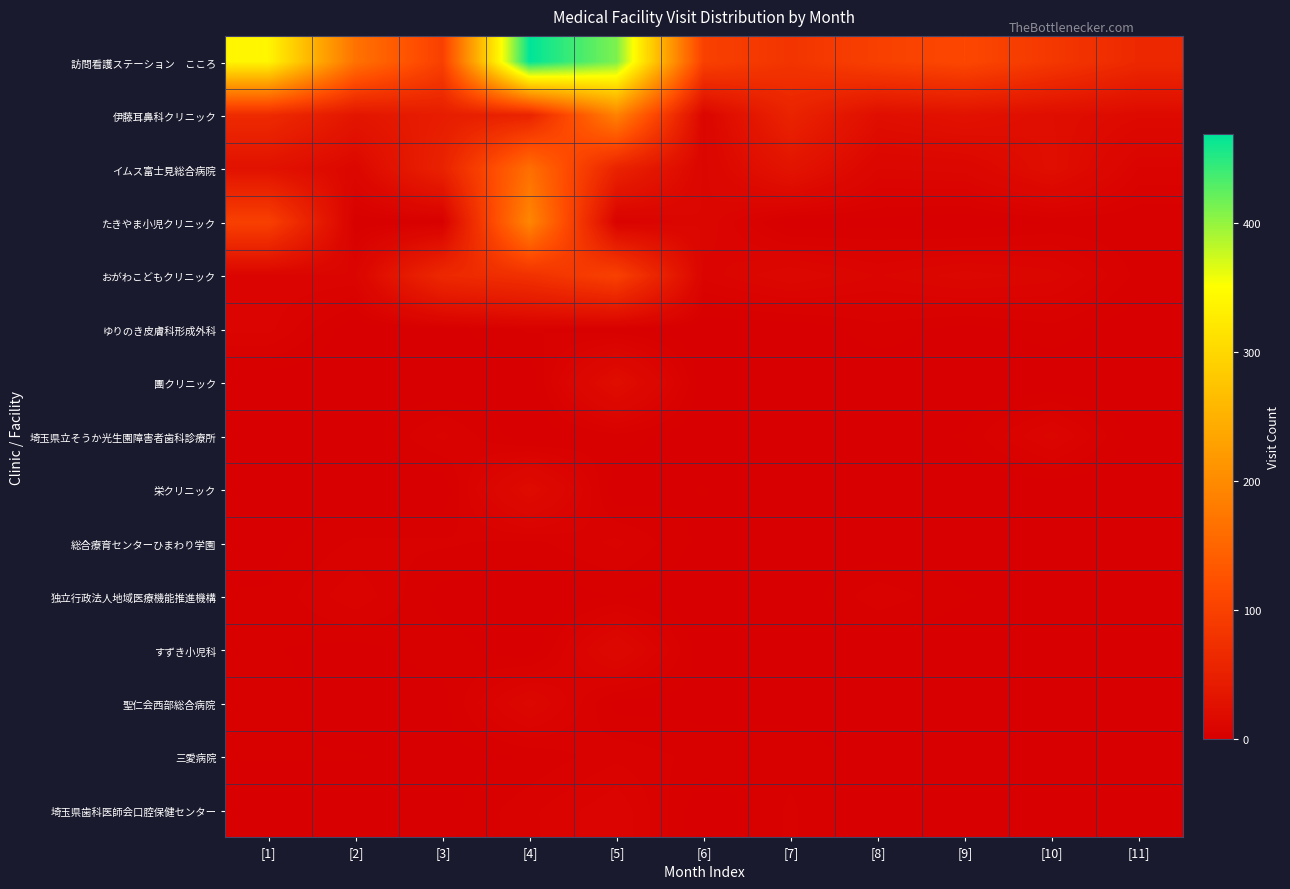

Rank the series by their maximum value, from lowest to highest.

三愛病院, 総合療育センターひまわり学園, 独立行政法人地域医療機能推進機構, ゆりのき皮膚科形成外科, 埼玉県歯科医師会口腔保健センター, 埼玉県立そうか光生園障害者歯科診療所, 聖仁会西部総合病院, すずき小児科, 栄クリニック, 團クリニック, おがわこどもクリニック, イムス富士見総合病院, 伊藤耳鼻科クリニック, たきやま小児クリニック, 訪問看護ステーション こころ